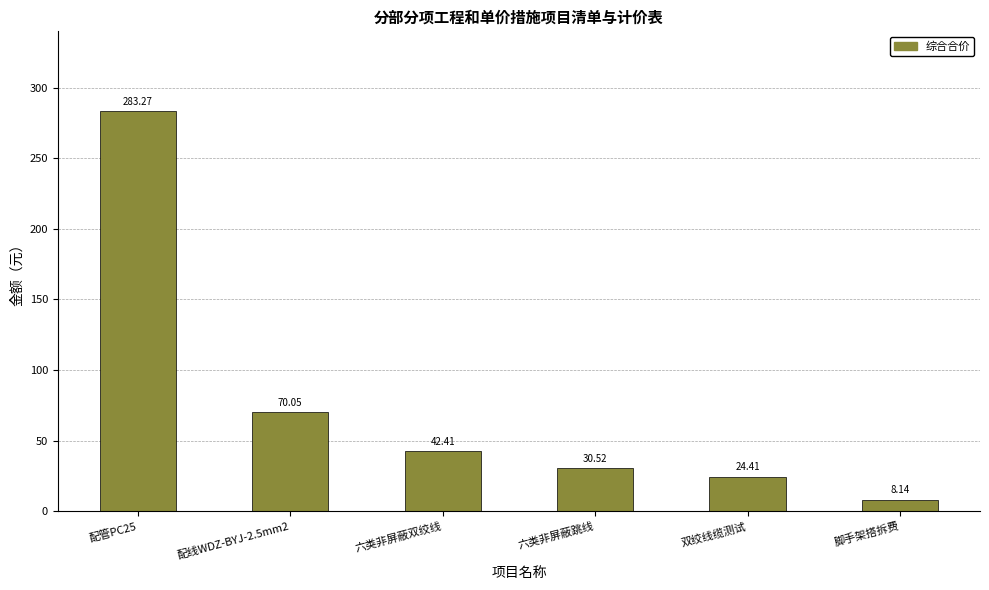

Rank the categories by value from highest to lowest.

配管PC25, 配线WDZ-BYJ-2.5mm2, 六类非屏蔽双绞线, 六类非屏蔽跳线, 双绞线缆测试, 脚手架搭拆费